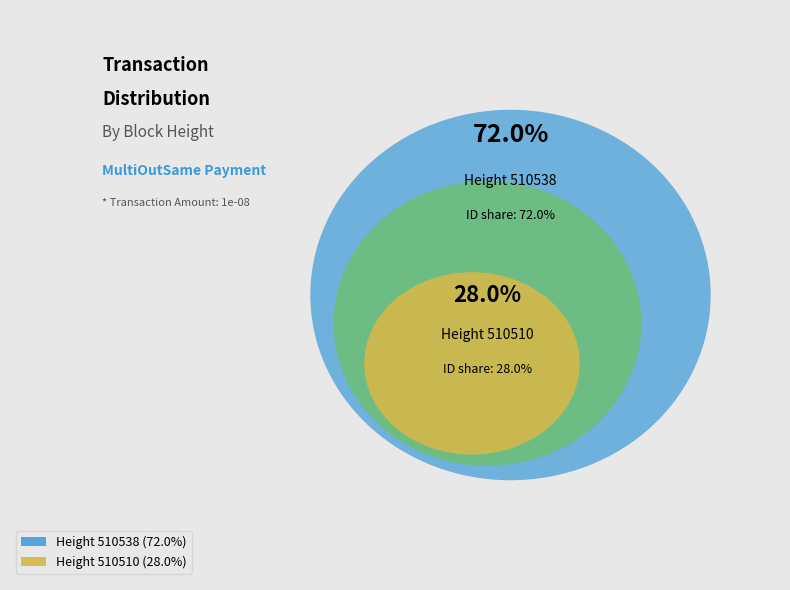

How many segments does this pie chart have?

2